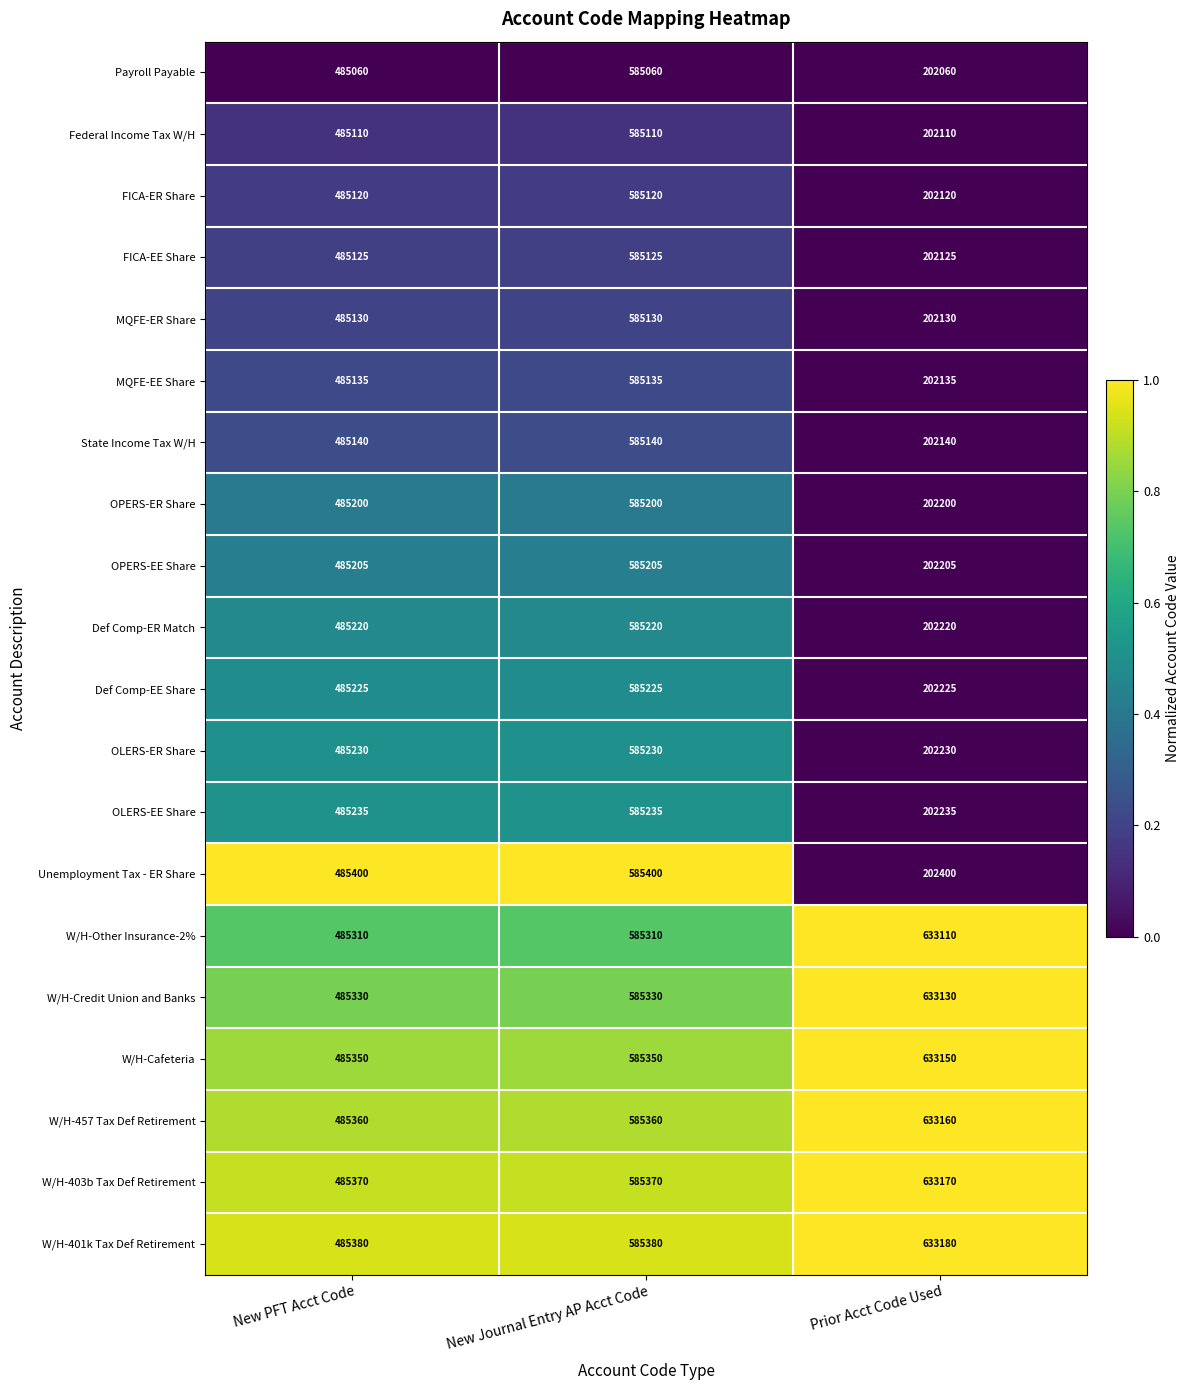

Where is Payroll Payable nearest to the value 393560?

New PFT Acct Code